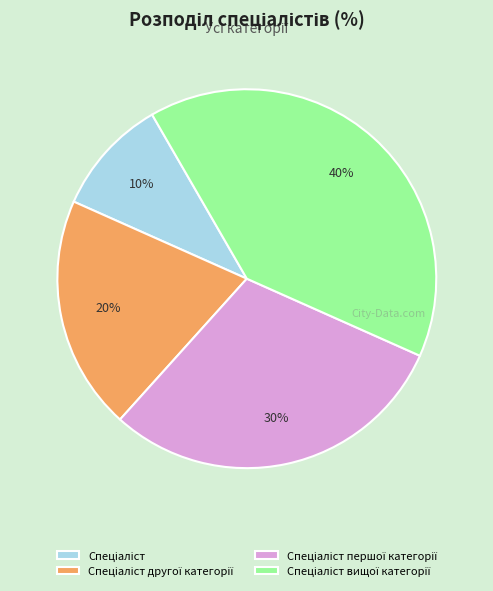

Does any single category account for the majority?

No